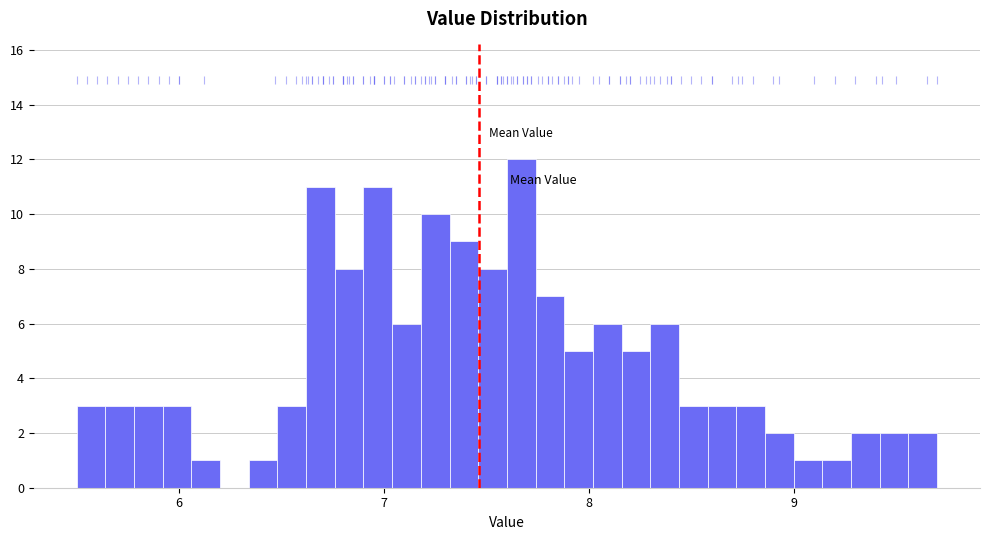

Read against the x-axis, roughly where is the centre of the tallest bar?

7.7